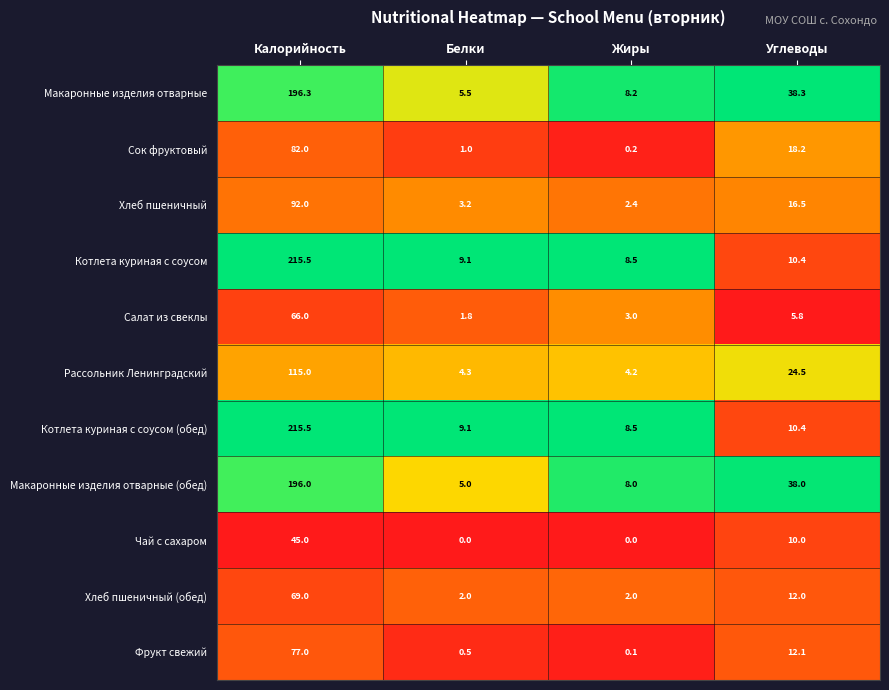

Which series has the largest total across all categories?

Макаронные изделия отварные